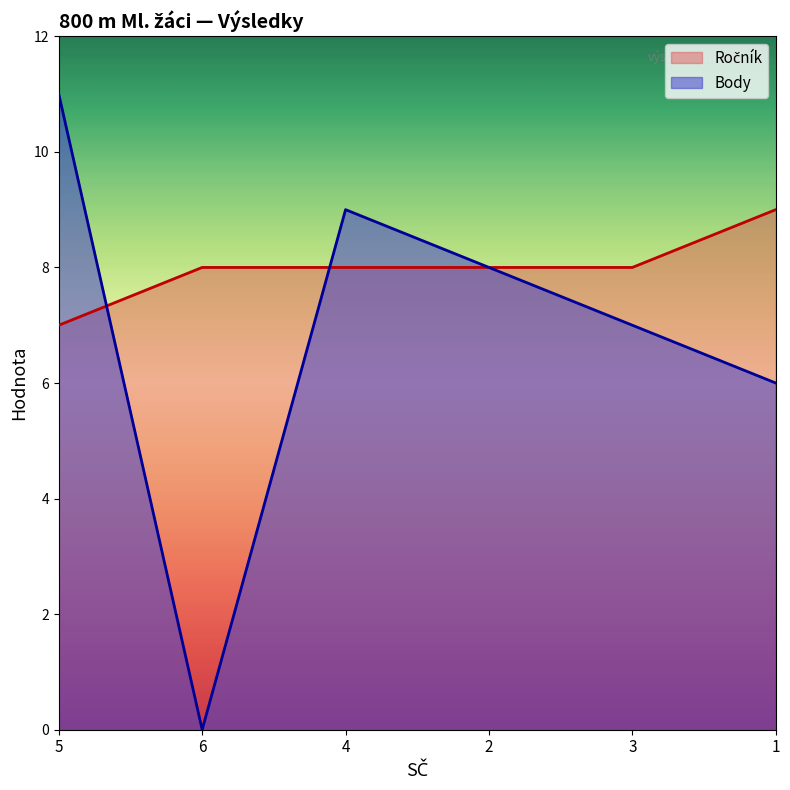

How many data points does each series have?

6